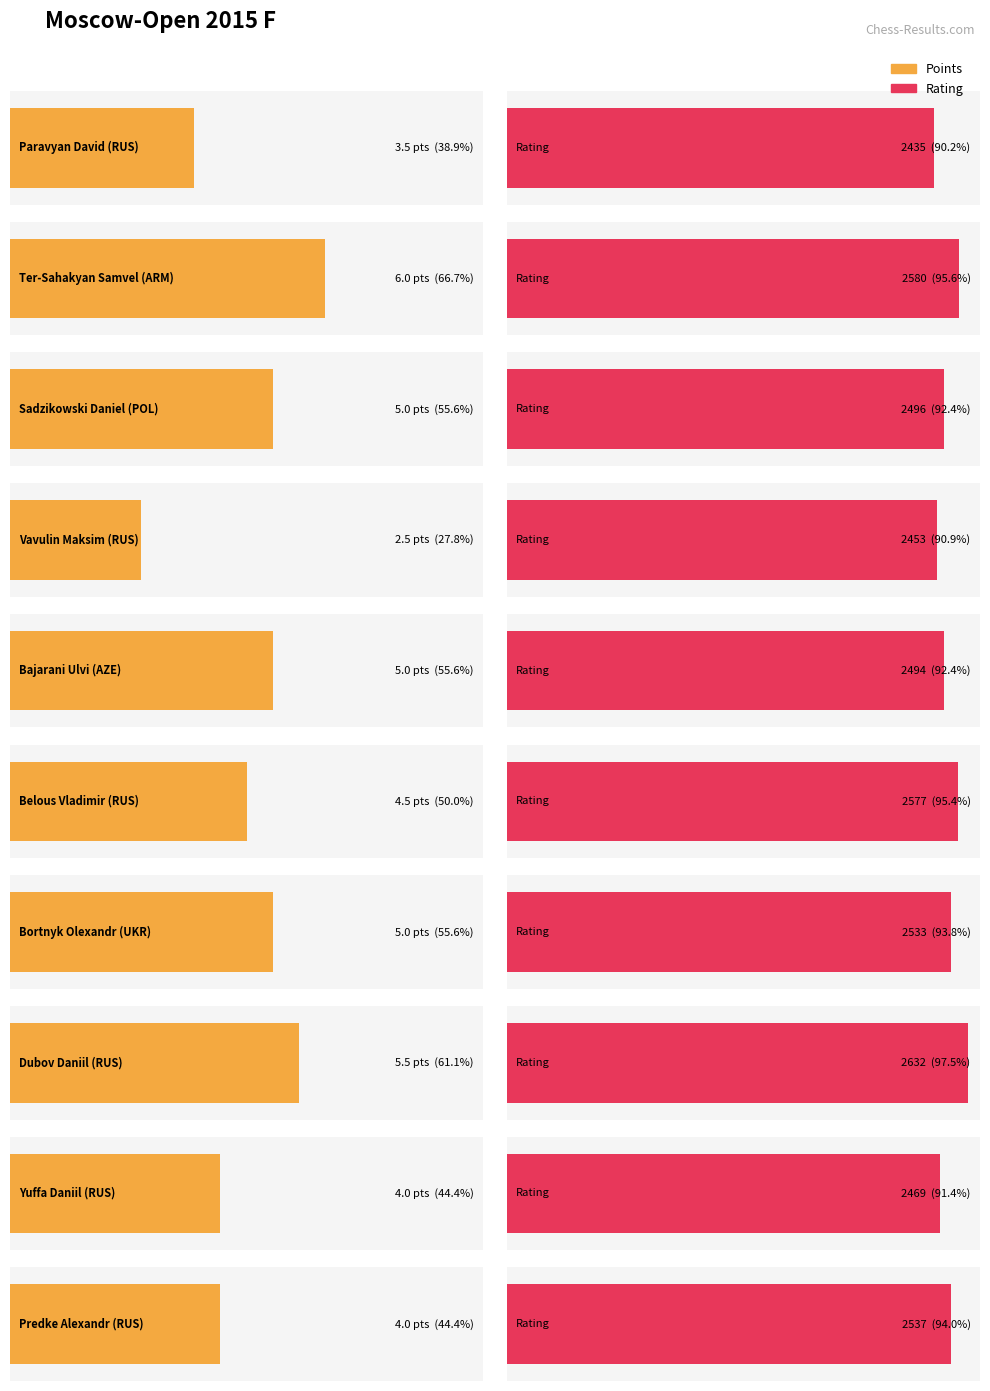

List the series in order of their overall mean, lowest first.

Points, Rating